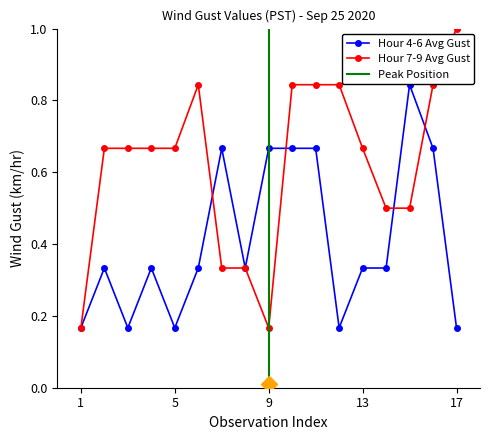

What is the difference between the Hour 7-9 Avg Gust values at 16 and 4?

0.2